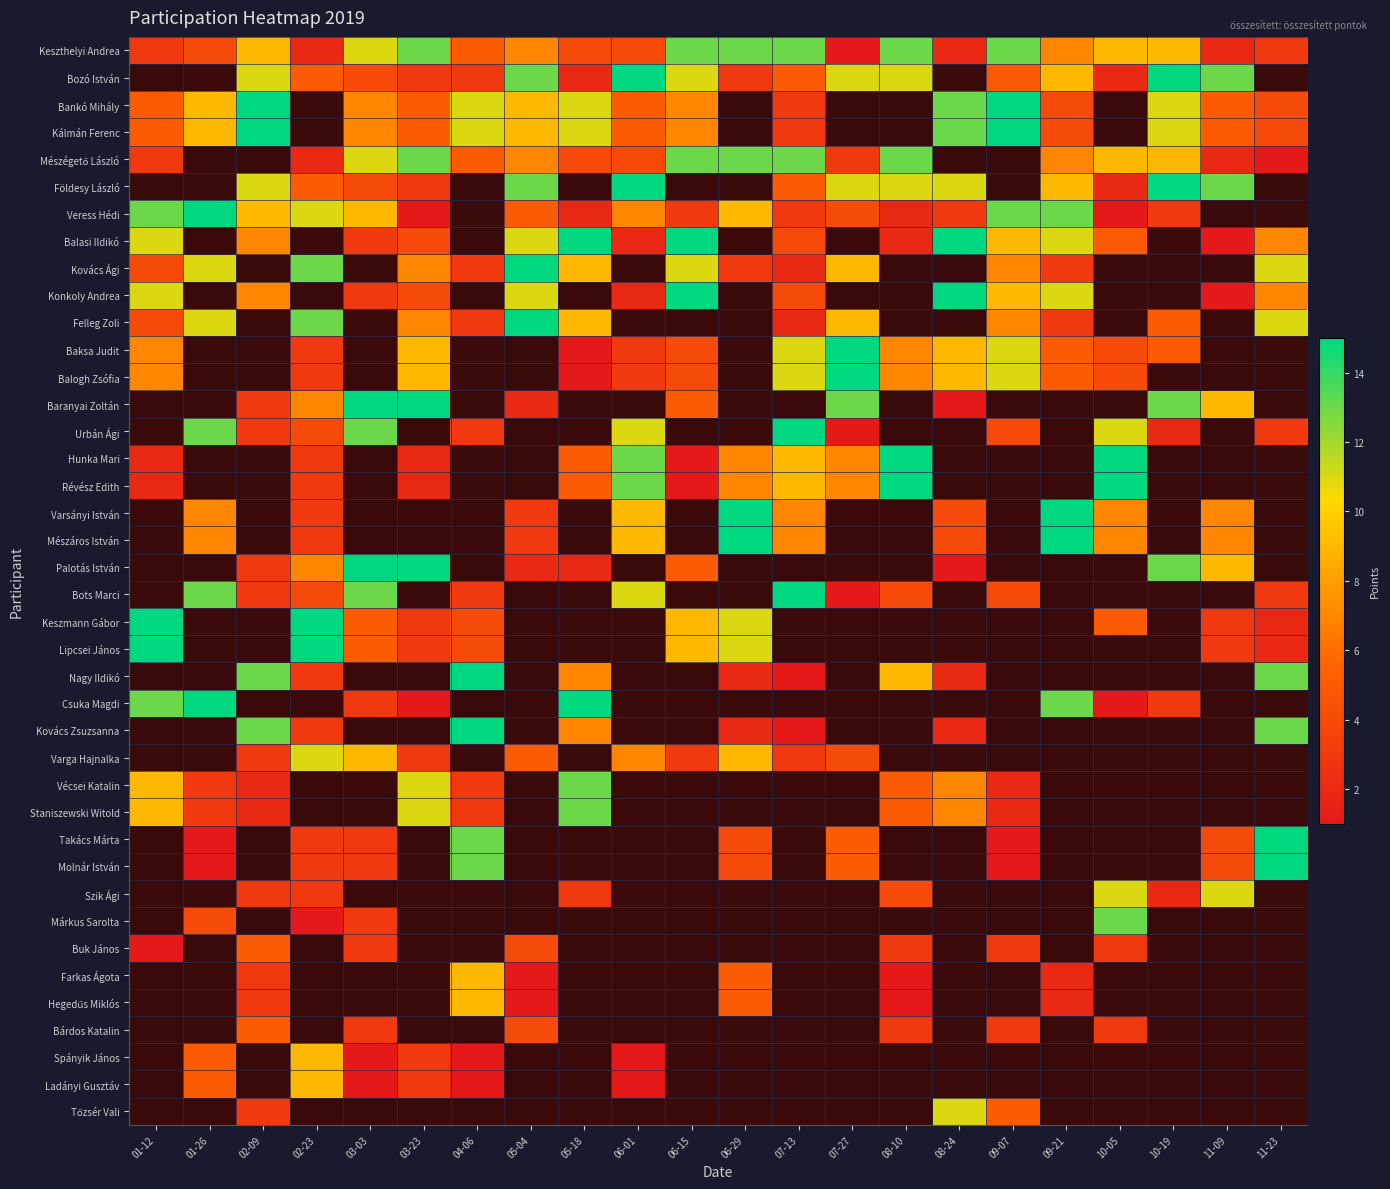

The value of Kálmán Ferenc at 04-06 is 4.2. True or false?

False